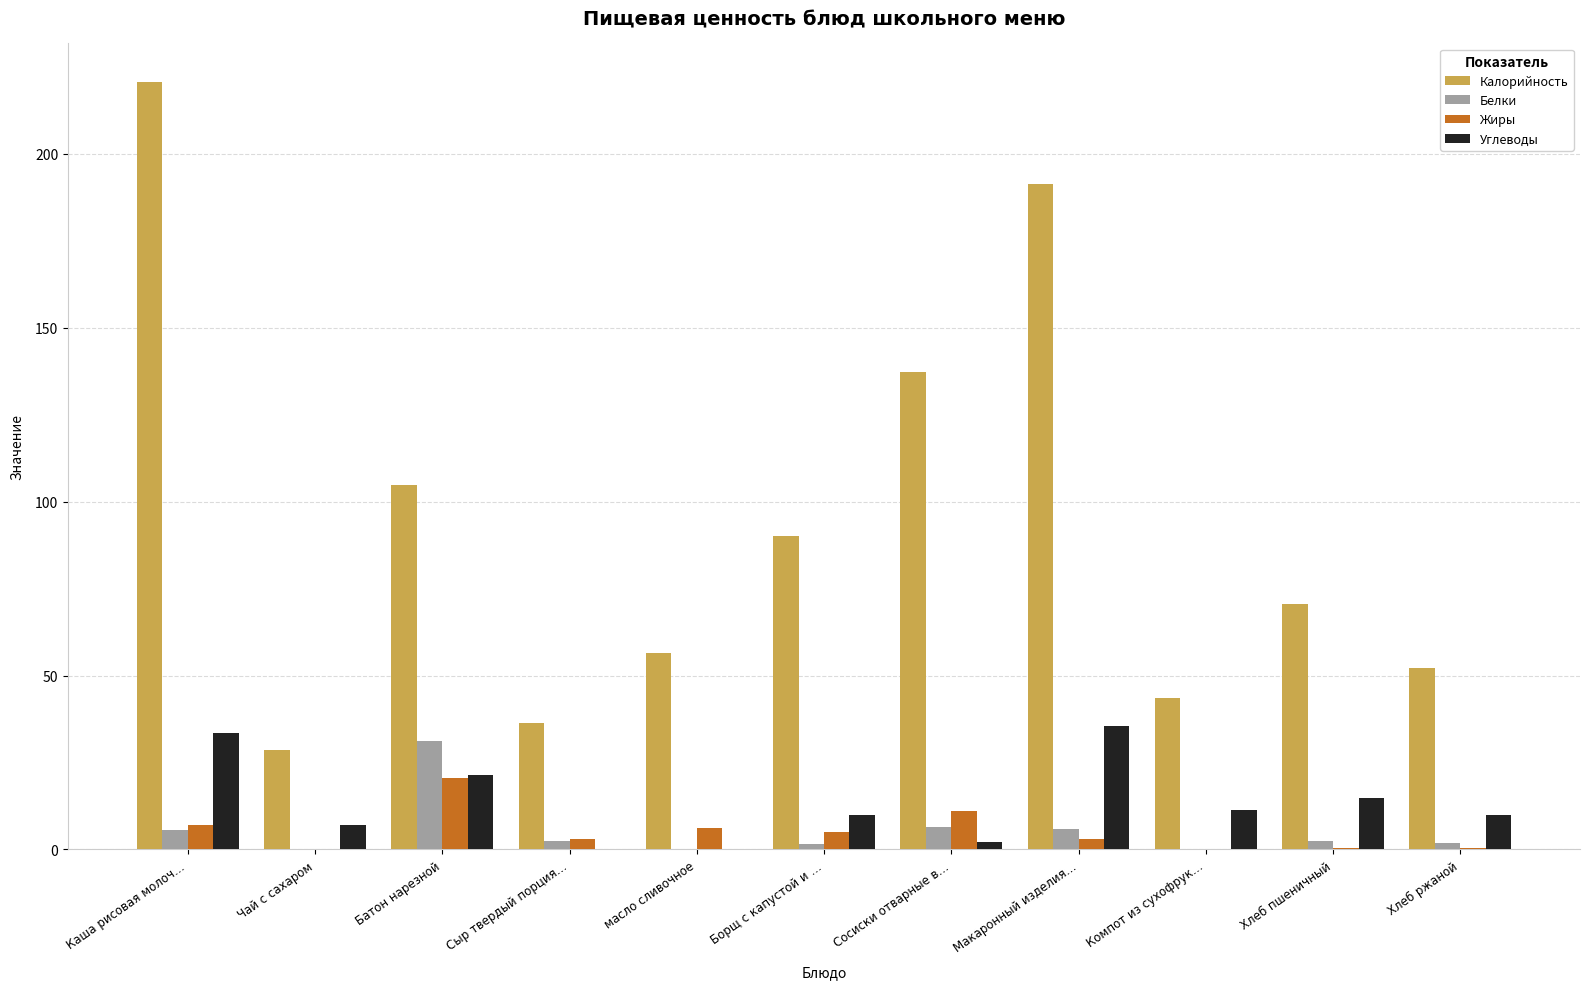

Which category has the highest value in the Жиры series?

Батон нарезной